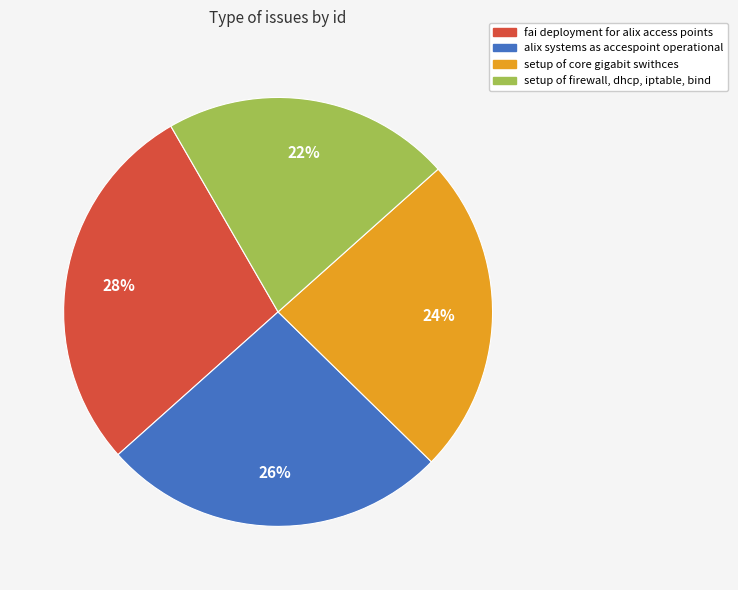

Between fai deployment for alix access points and alix systems as accespoint operational, which is larger?

fai deployment for alix access points